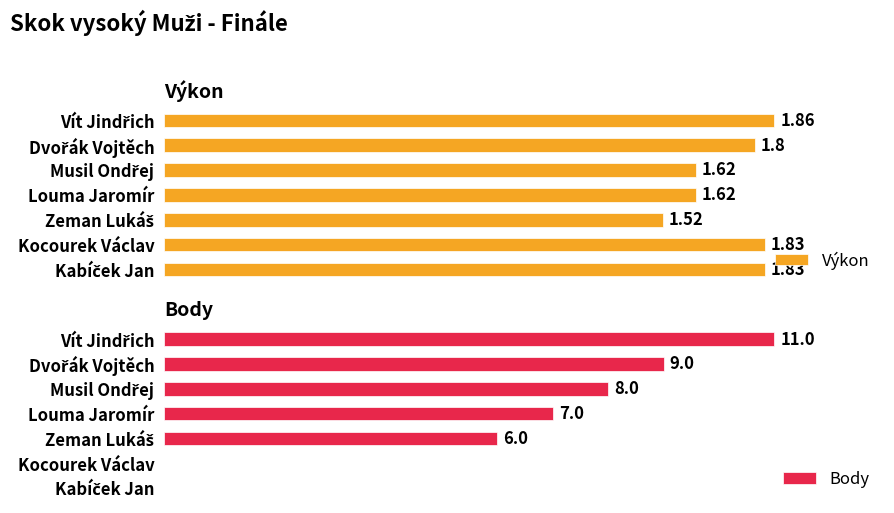

Which series changed the most between Louma Jaromír and Kabíček Jan?

Body